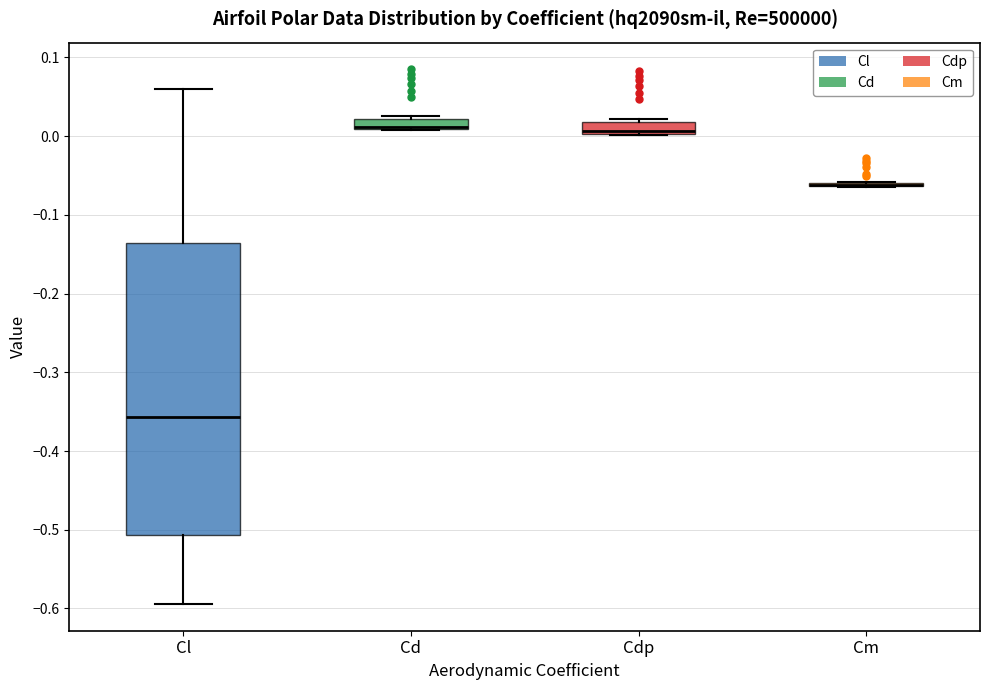

Which box is the tallest, from its lower edge to its upper edge?

Cl